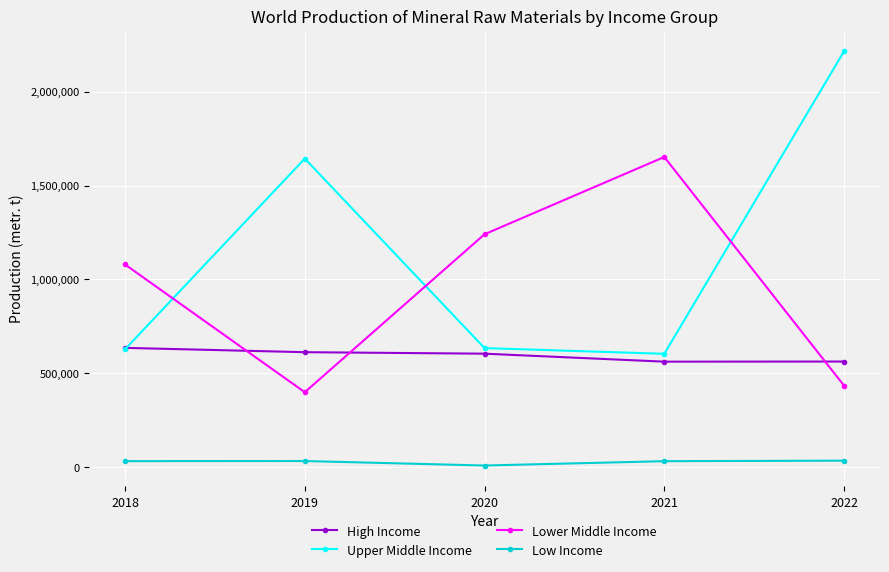

Is this an area chart (filled region under the line)?

No